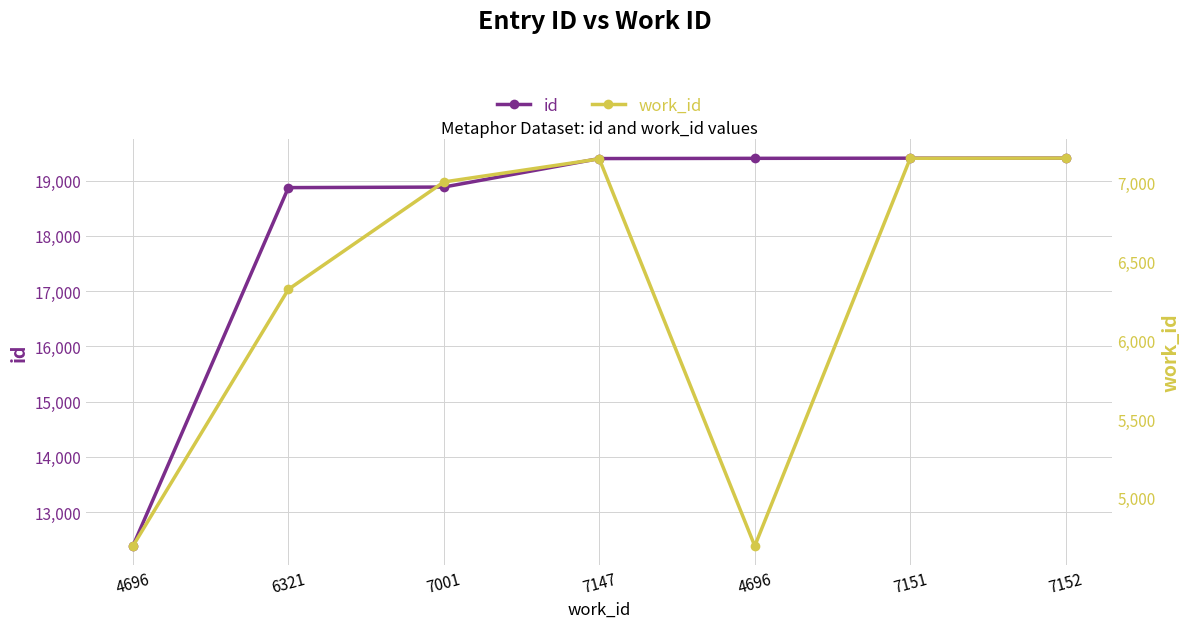

Does the chart have visible grid lines?

Yes